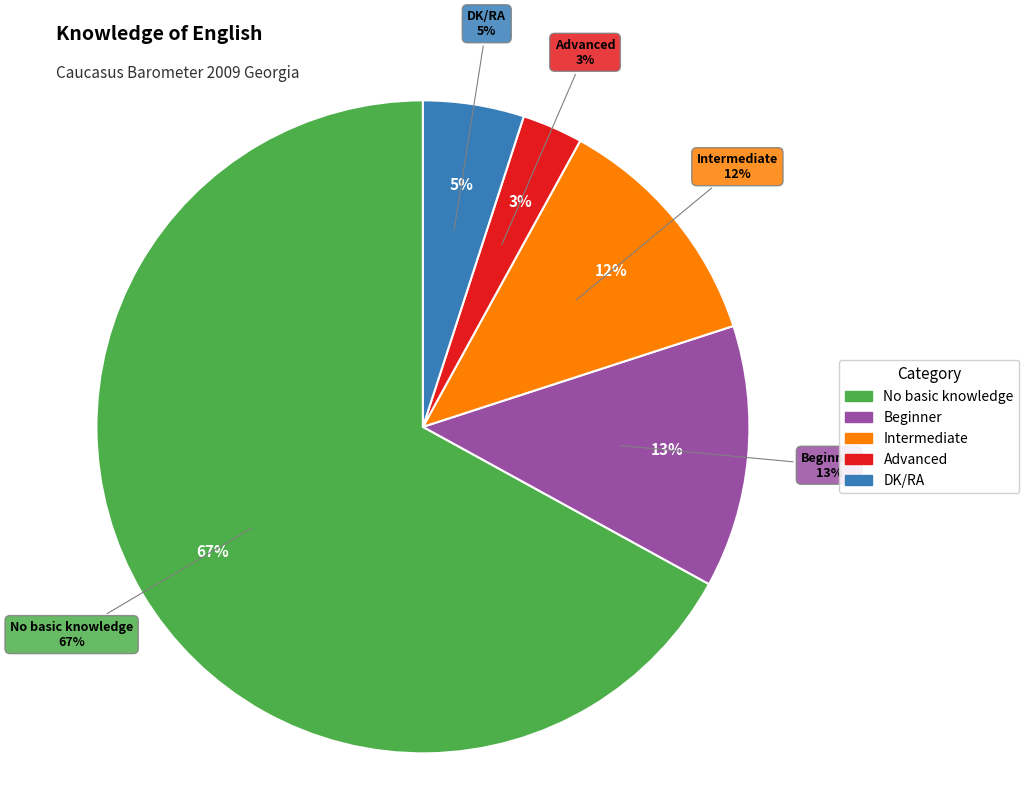

Count the number of slices in the pie.

5